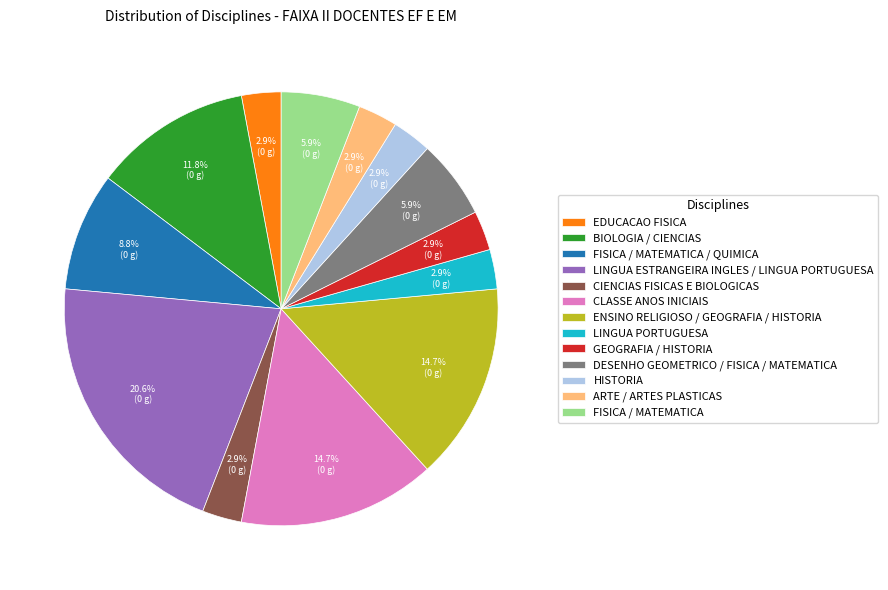

Count the number of slices in the pie.

13